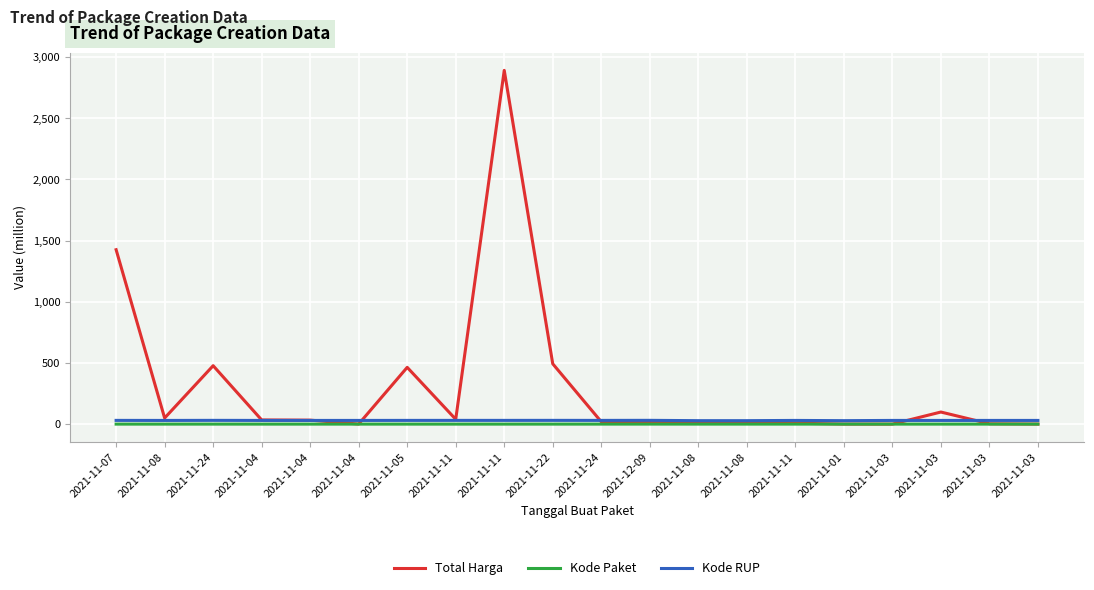

How many lines are shown in the chart?

3